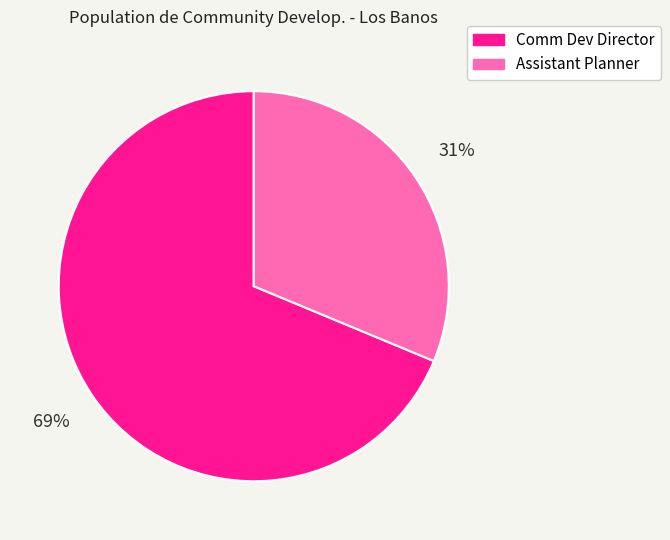

To the nearest percent, what is the average slice percentage?

50%